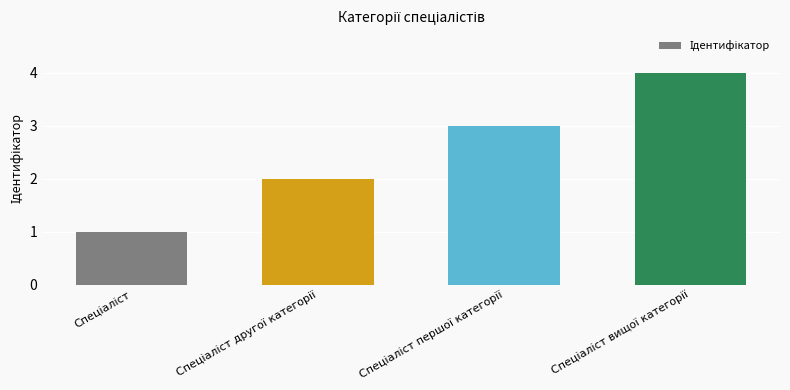

Reading left to right, extract all data points from this chart.

1	2	3	4